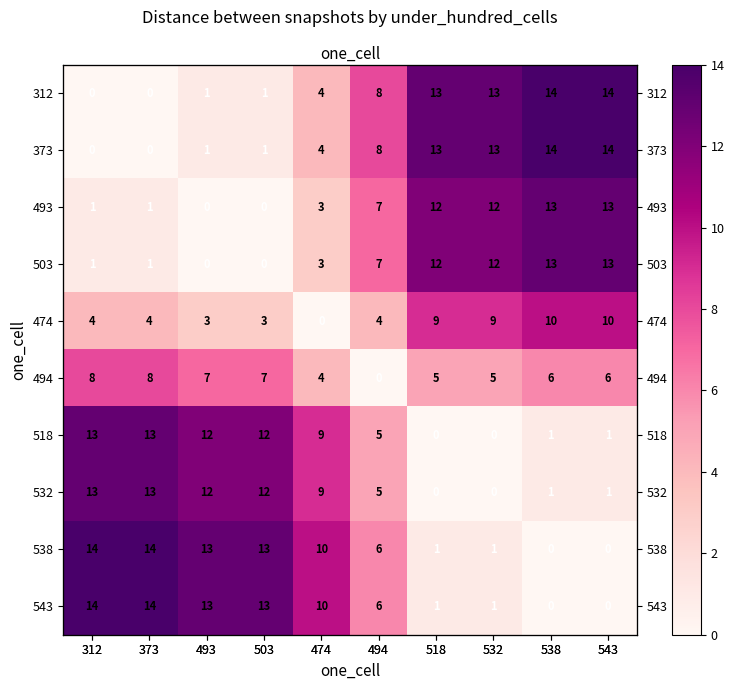

Between 474 and 532, which is larger?

532